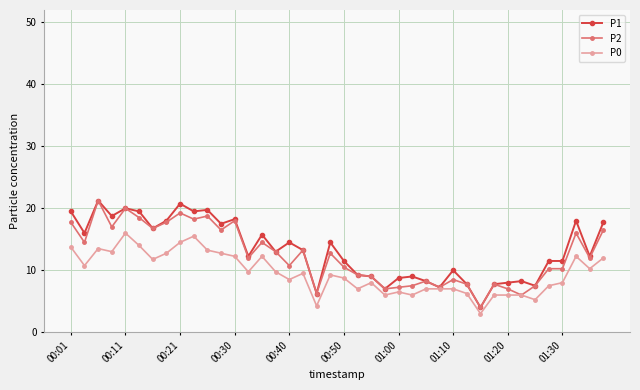

At how many categories does at least one series exceed 6?

39